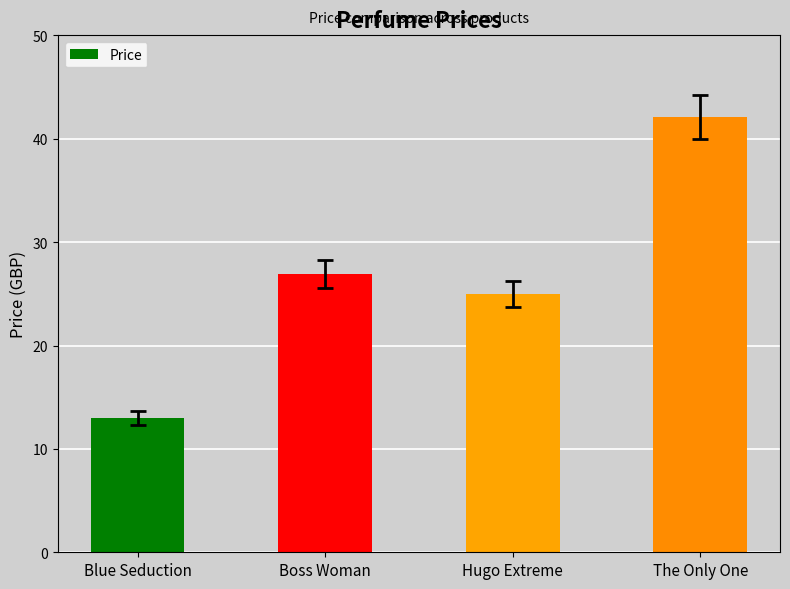

Read the value at Hugo Extreme.

25.0